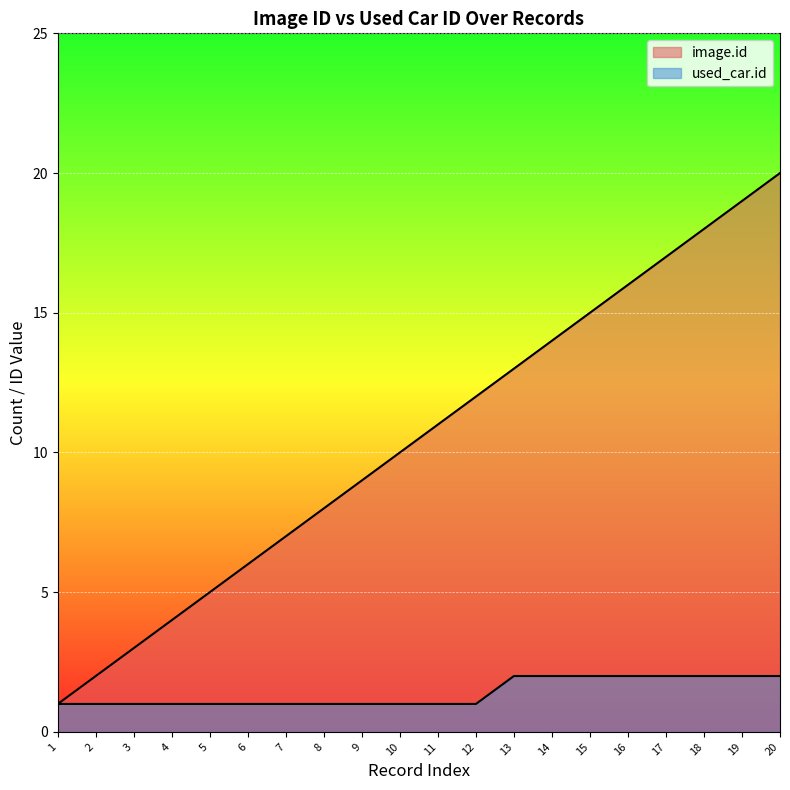

Between 2 and 14, which is larger?

14